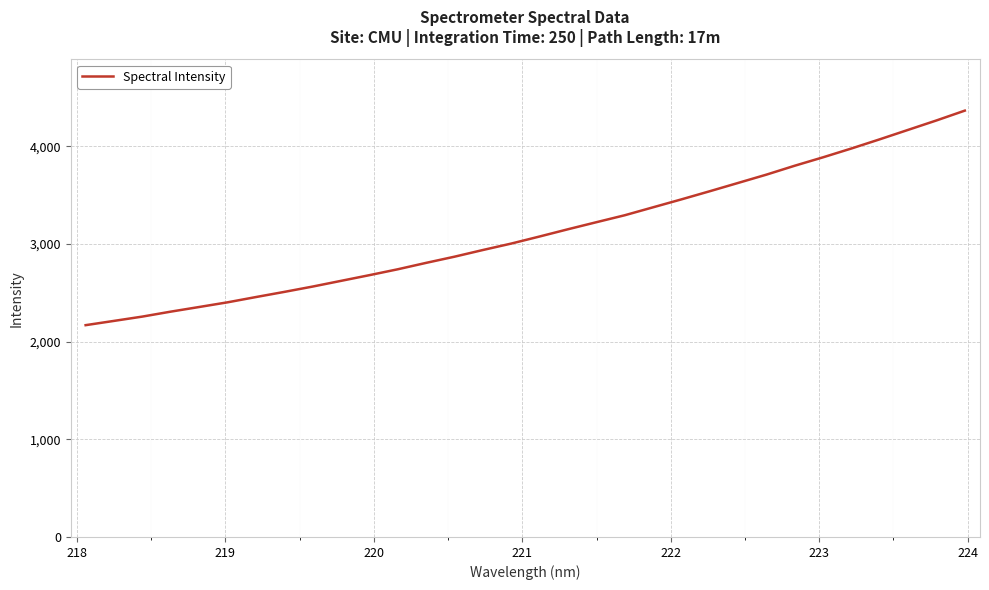

What is the smallest value displayed?

2169.3